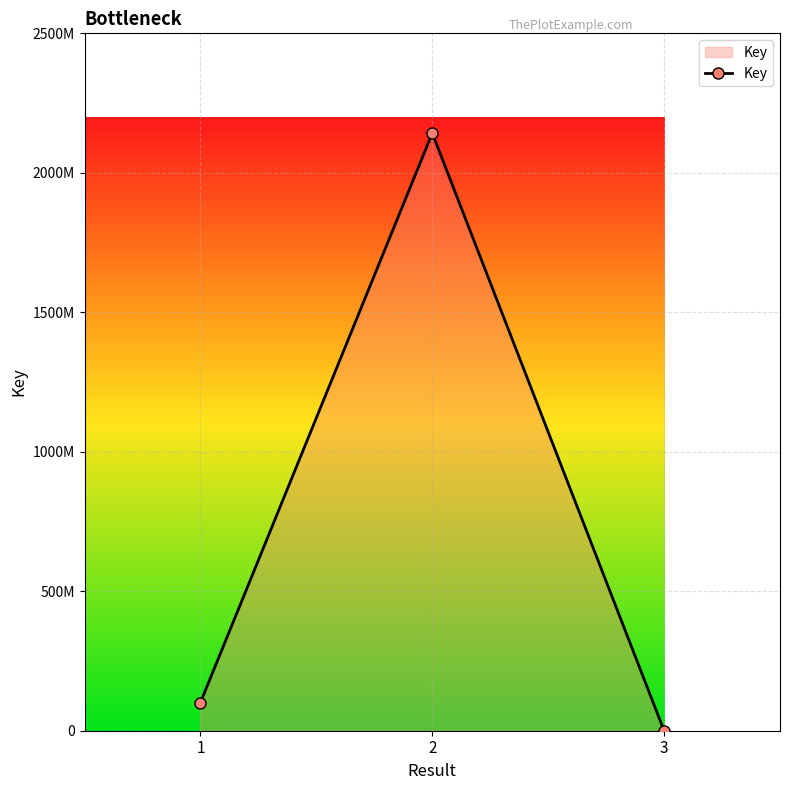

What is the greatest value displayed?

2142018972